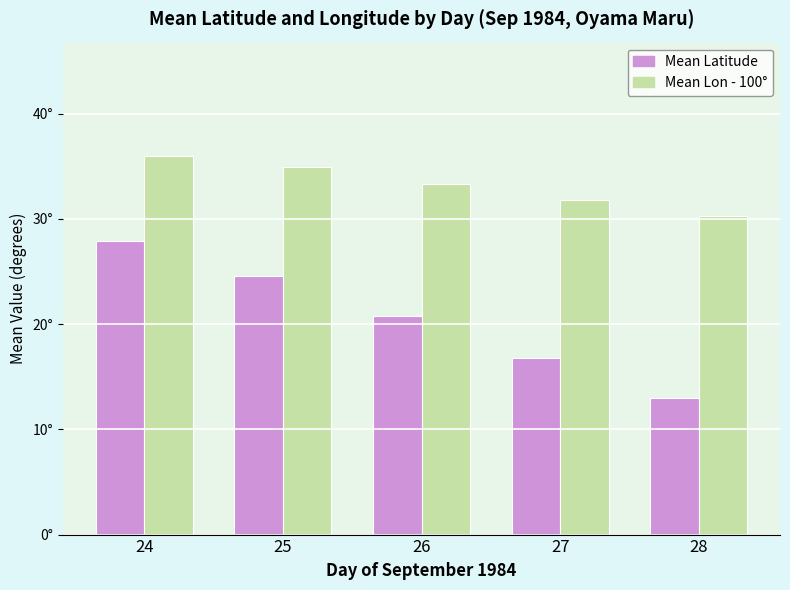

What is the value of the Mean Latitude bar at the 2nd from the left?

24.6